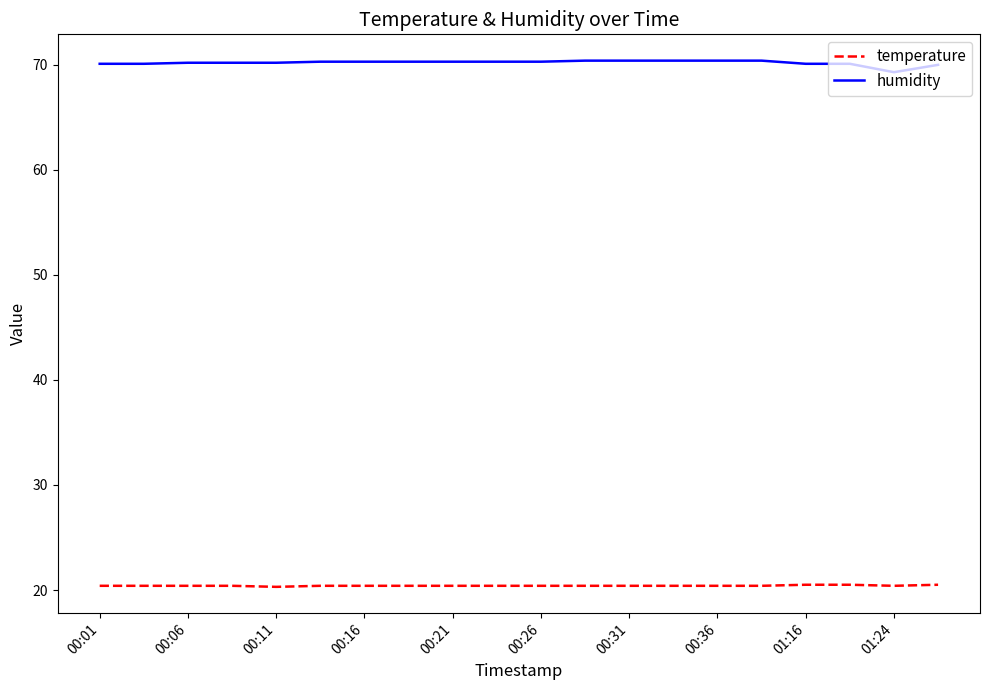

List the series in order of their overall mean, highest first.

humidity, temperature